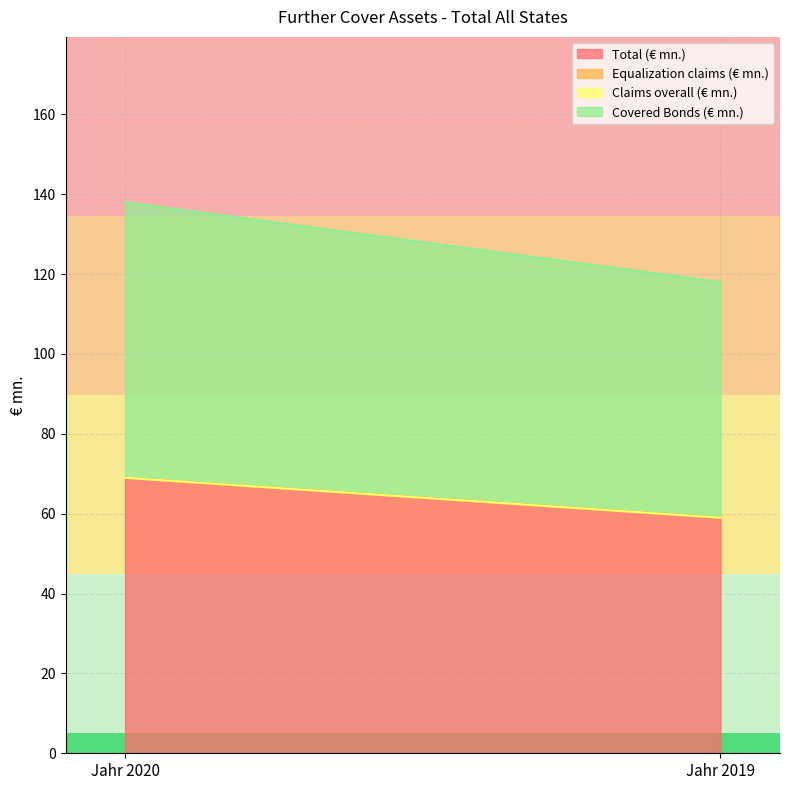

At which category does the chart reach its peak across all series?

Jahr 2020